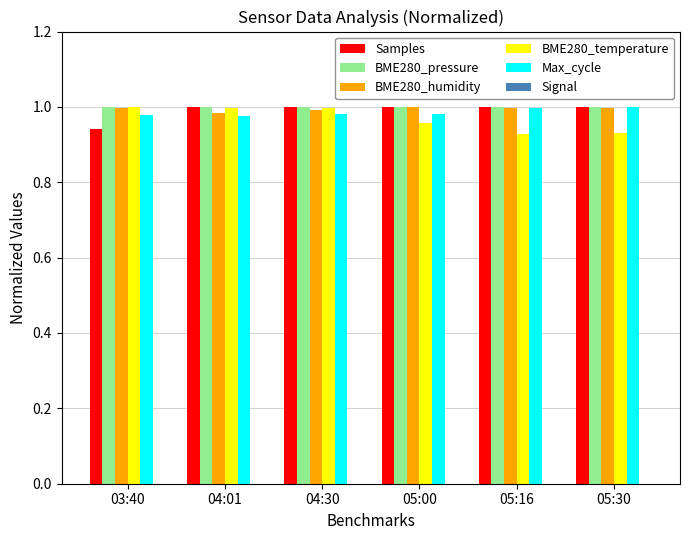

Which has a higher value, 05:30 or 05:00?

05:00